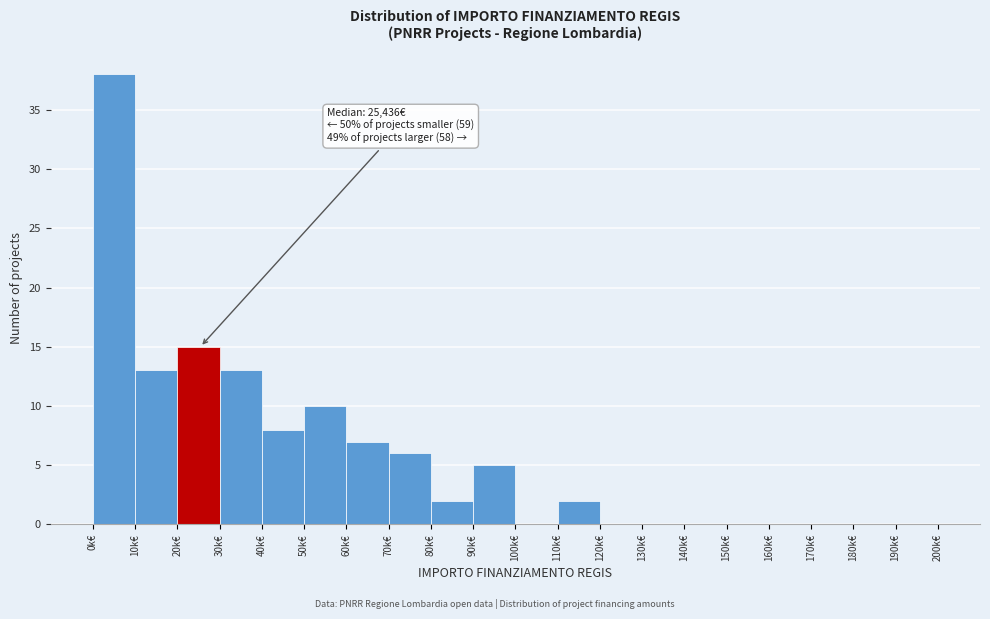

Reading left to right, what are all the values shown in this chart?

0k€=38	10k€=13	20k€=15	30k€=13	40k€=8	50k€=10	60k€=7	70k€=6	80k€=2	90k€=5	100k€=0	110k€=2	120k€=0	130k€=0	140k€=0	150k€=0	160k€=0	170k€=0	180k€=0	190k€=0